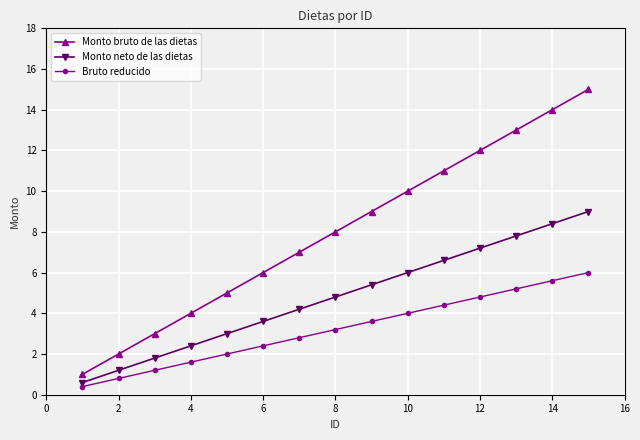

List the series in order of their overall mean, lowest first.

Bruto reducido, Monto neto de las dietas, Monto bruto de las dietas